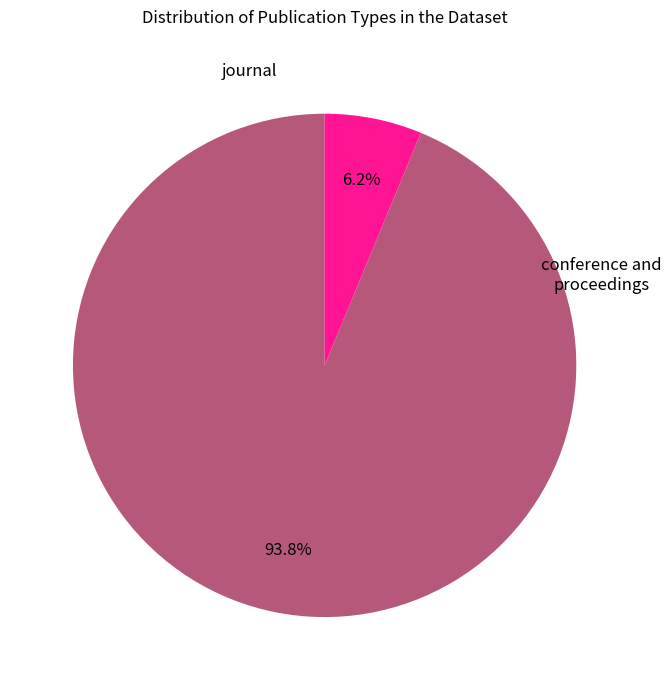

How many segments does this pie chart have?

2